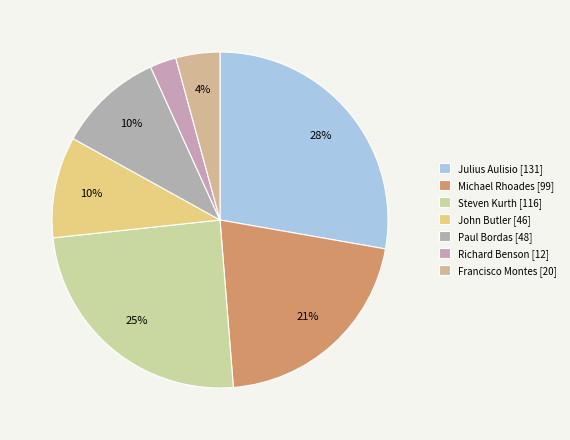

Count the number of slices in the pie.

7